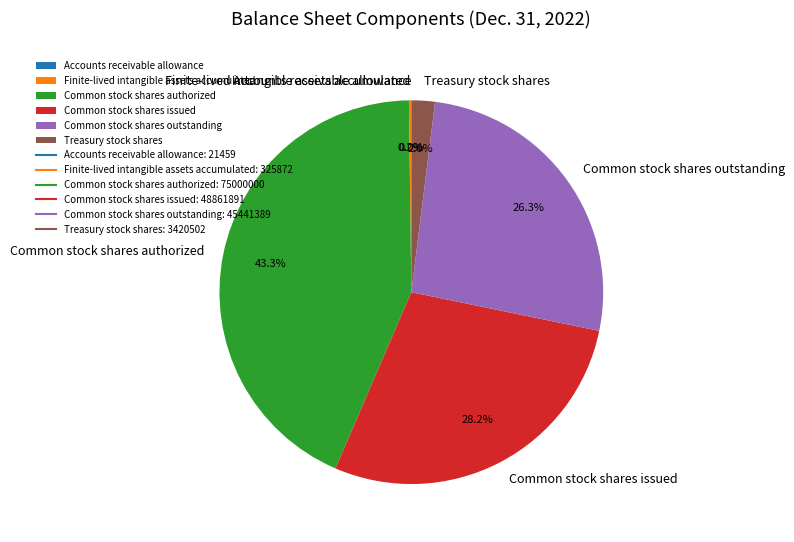

What percentage is NOT represented by Treasury stock shares?

98.0%